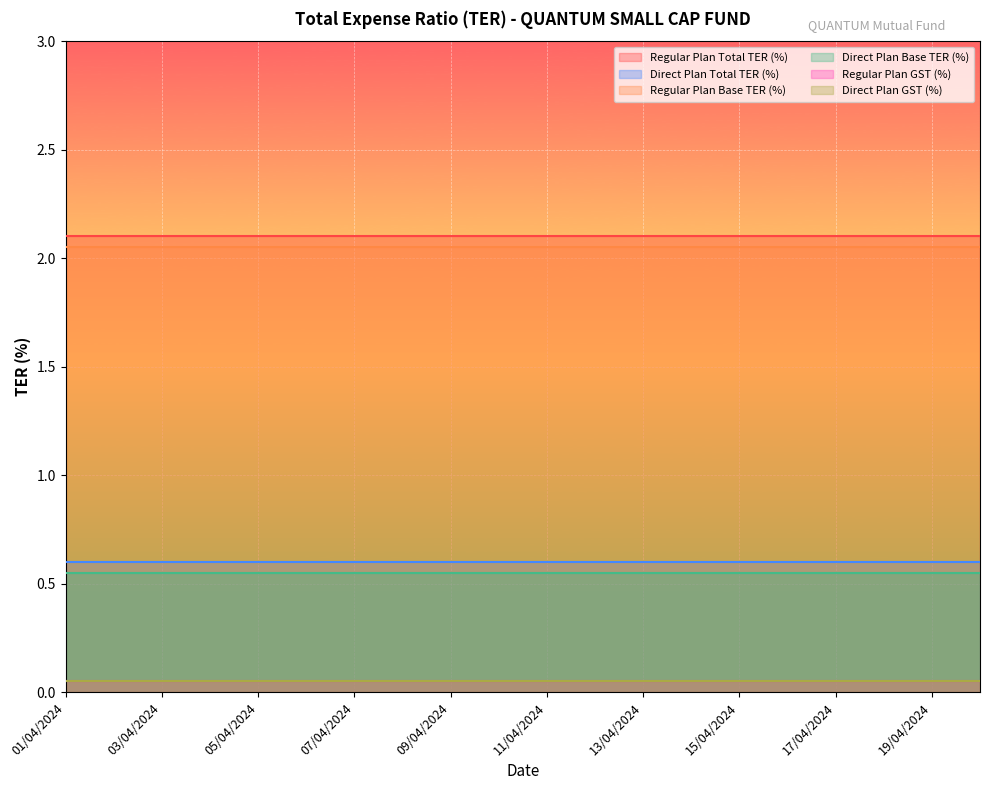

True or false: Regular Plan GST (%) and Direct Plan GST (%) intersect in this chart.

False